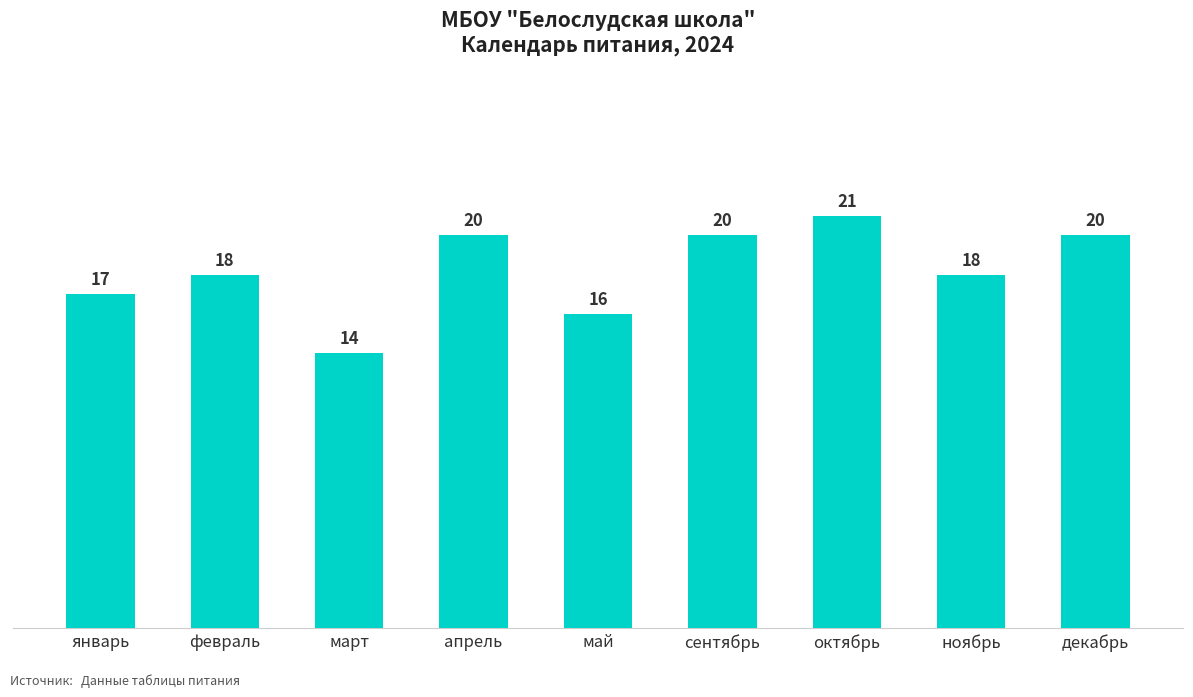

What is the change in value from январь to октябрь?

+4